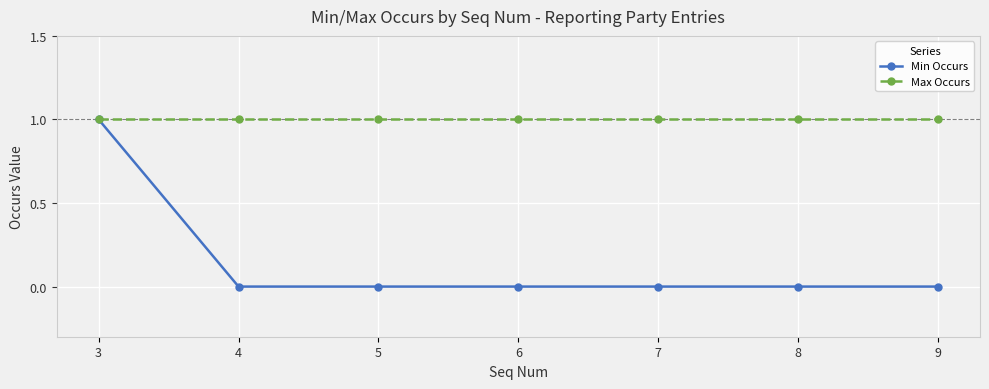

Rank the series at 6 from lowest to highest value.

Min Occurs, Max Occurs